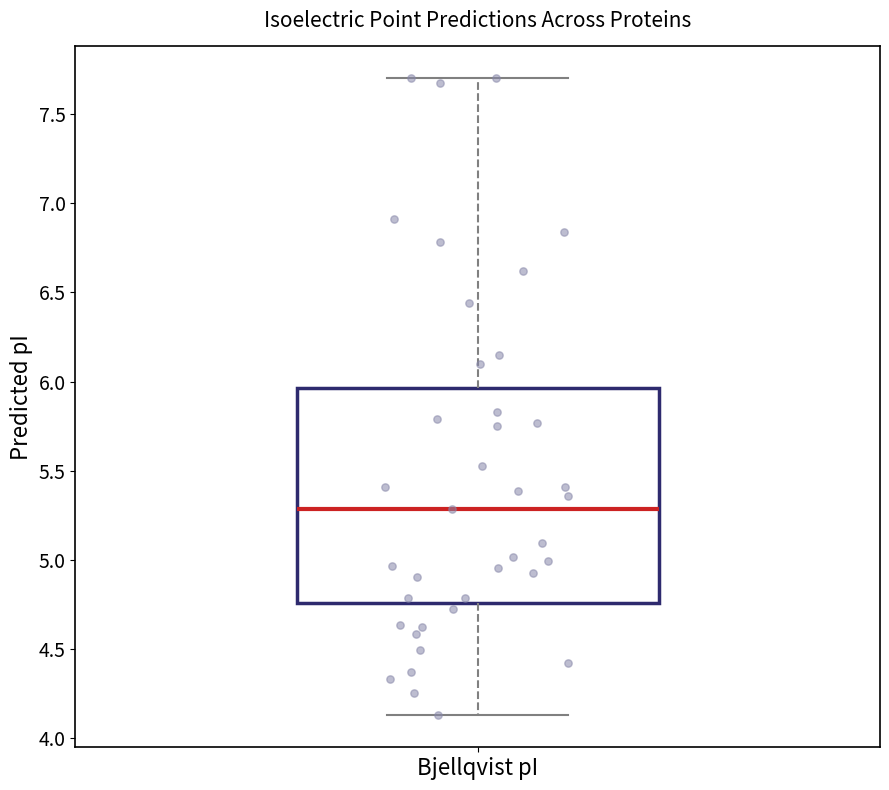

Read this box plot against the y-axis: the position of the median line, the range covered by the box, and the ends of both whiskers. The values are not printed on the chart, so give them approximately, as read against the axis.

median 5.30, box 4.75 to 5.95, whiskers 4.15 to 7.70